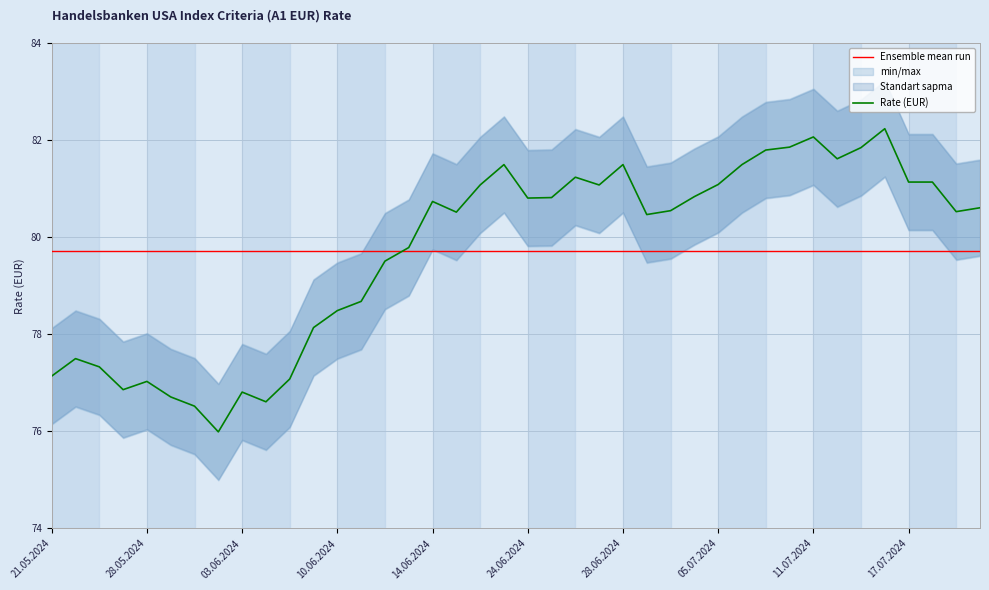

Where does the Rate (EUR) series first go above 80?

14.06.2024